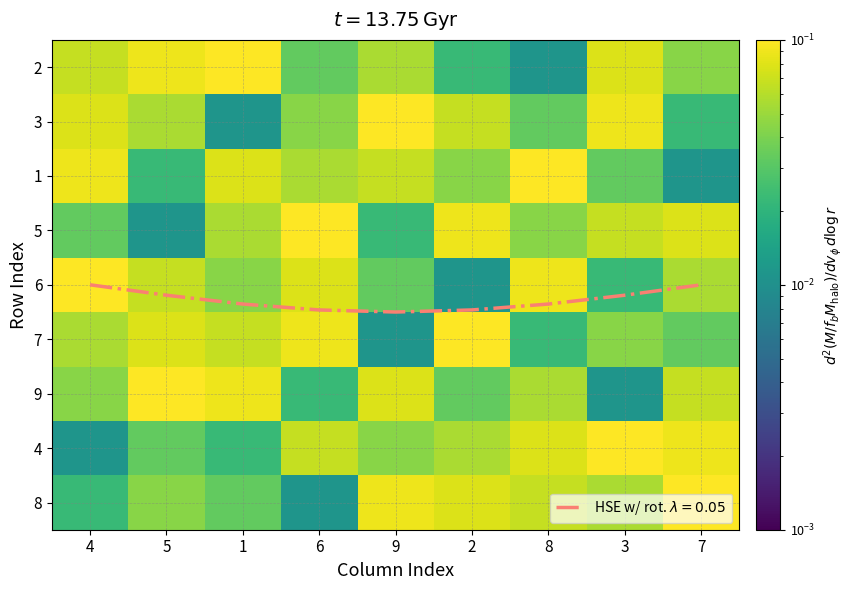

The 5 series shows 0.1 at 1. True or false?

True